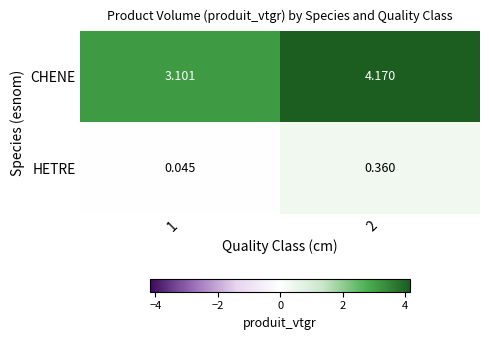

Is the value of CHENE at 1 greater than the value of HETRE at 1?

Yes